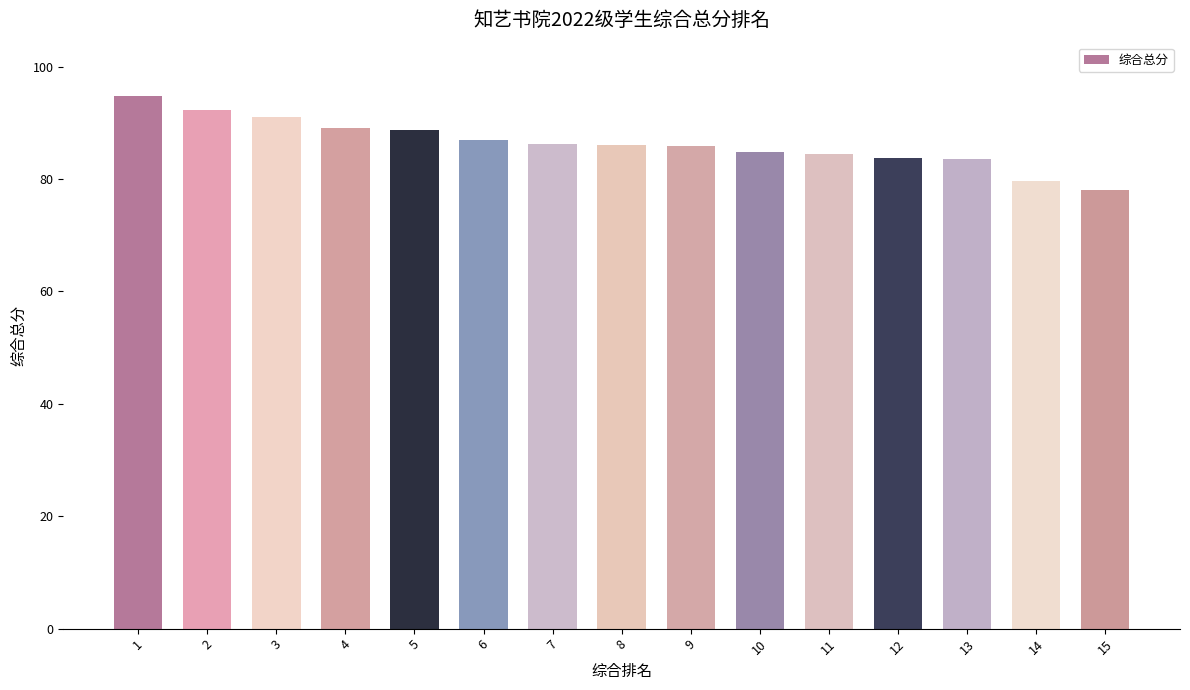

The value at 9 is 85.8. True or false?

True